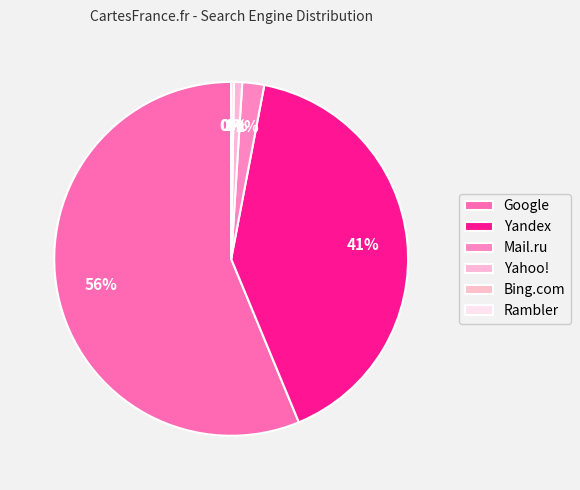

To the nearest percent, what is the difference between the largest and smallest slice percentages?

56%